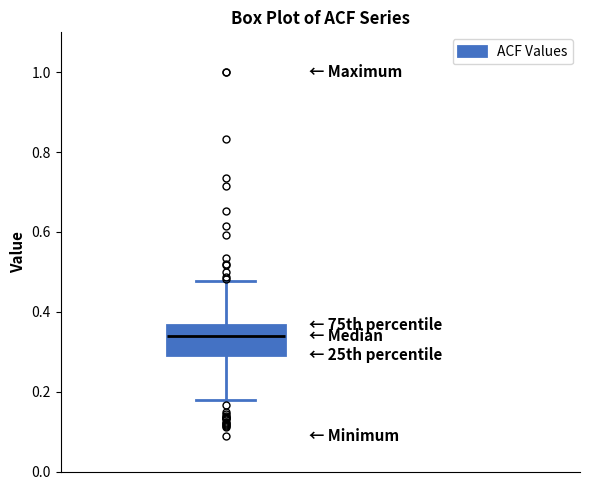

Transcribe this box plot: give where the median line is, the range the box spans, and where the two whiskers end, as read against the y-axis. The values are not printed on the chart, so give them approximately, as read against the axis.

median 0.34, box 0.30 to 0.36, whiskers 0.18 to 0.48